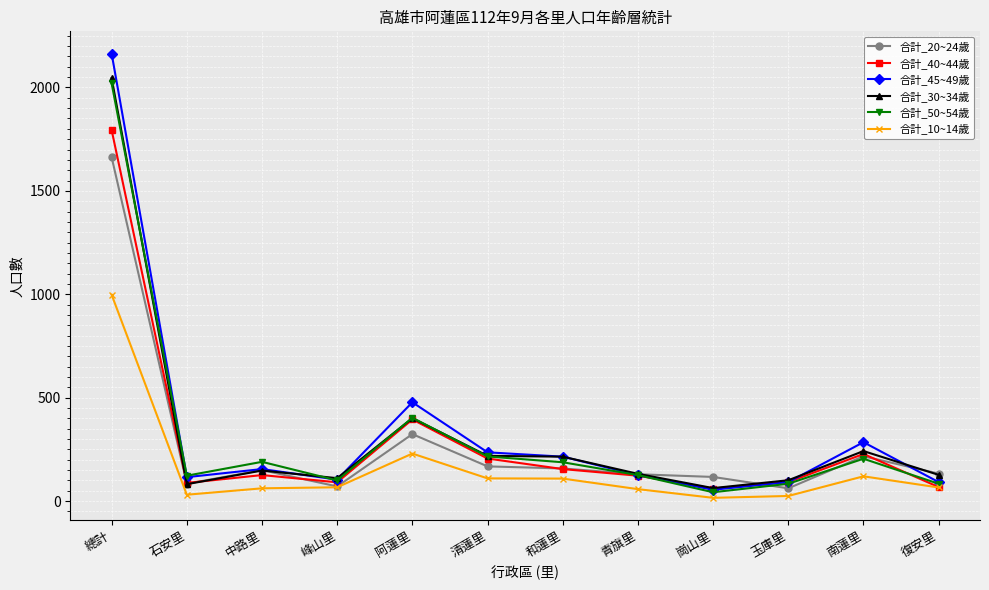

Which series has the largest total across all categories?

合計_45~49歲